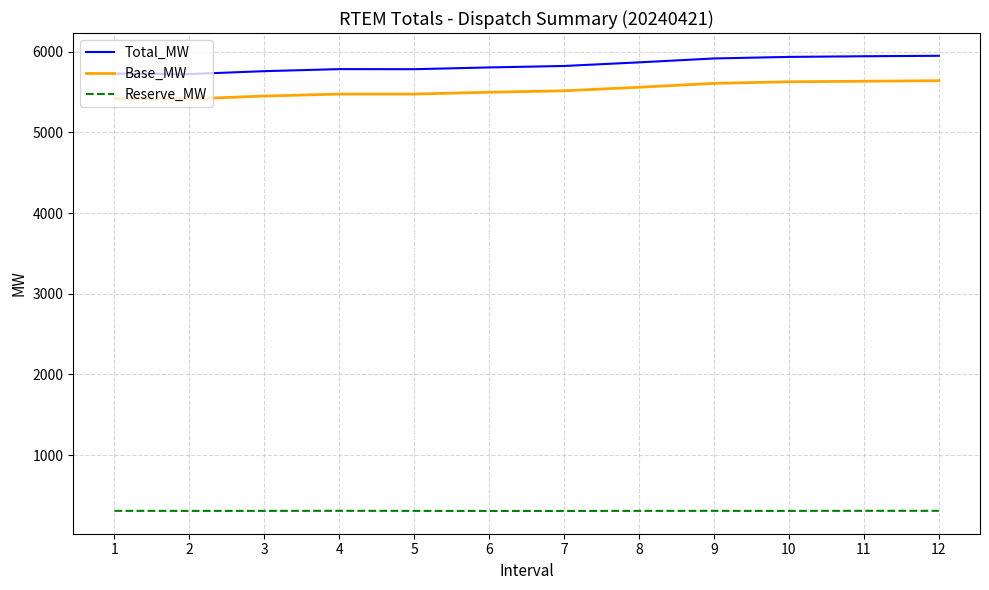

What is the difference between the highest and lowest values at 4?

5474.7